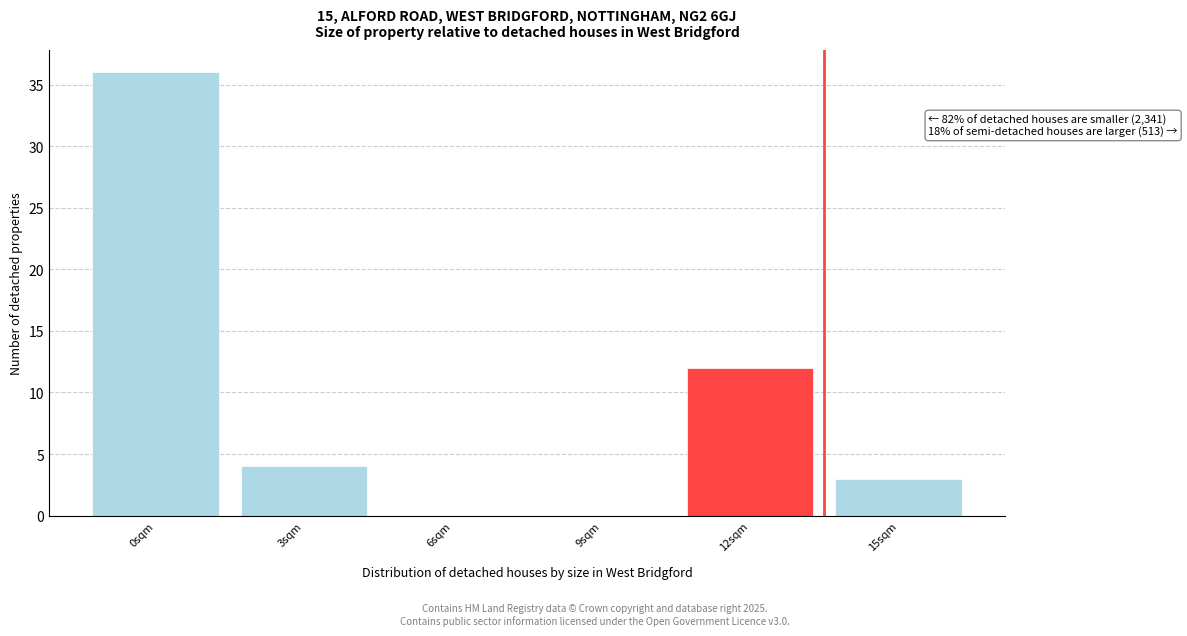

Reading left to right, extract all data points from this chart.

0sqm=36	3sqm=4	6sqm=0	9sqm=0	12sqm=12	15sqm=3